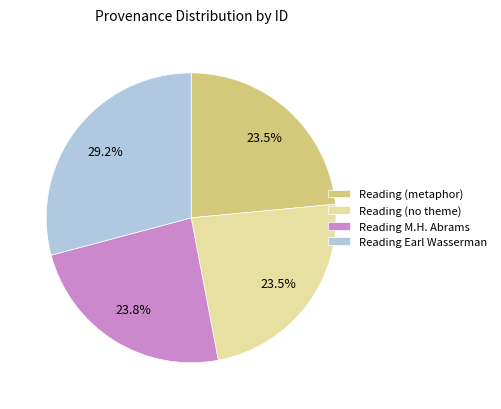

Is there a majority slice in this chart?

No